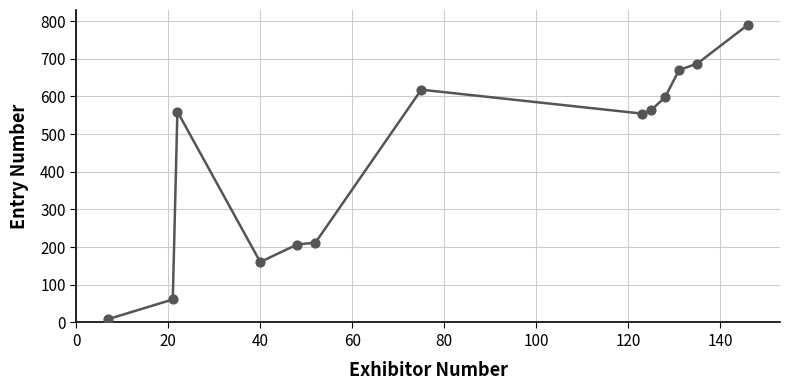

What is the greatest value displayed?

790.5